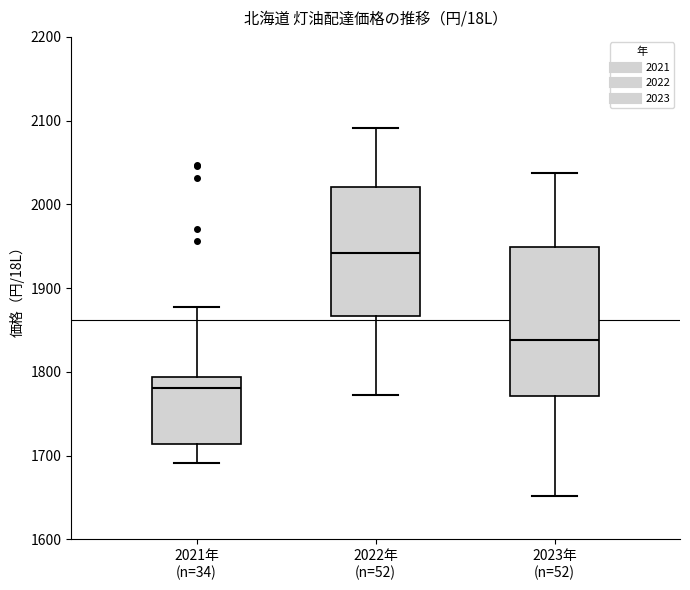

Comparing the boxes themselves (not the whiskers), which one is the tallest?

2023年 (n=52)